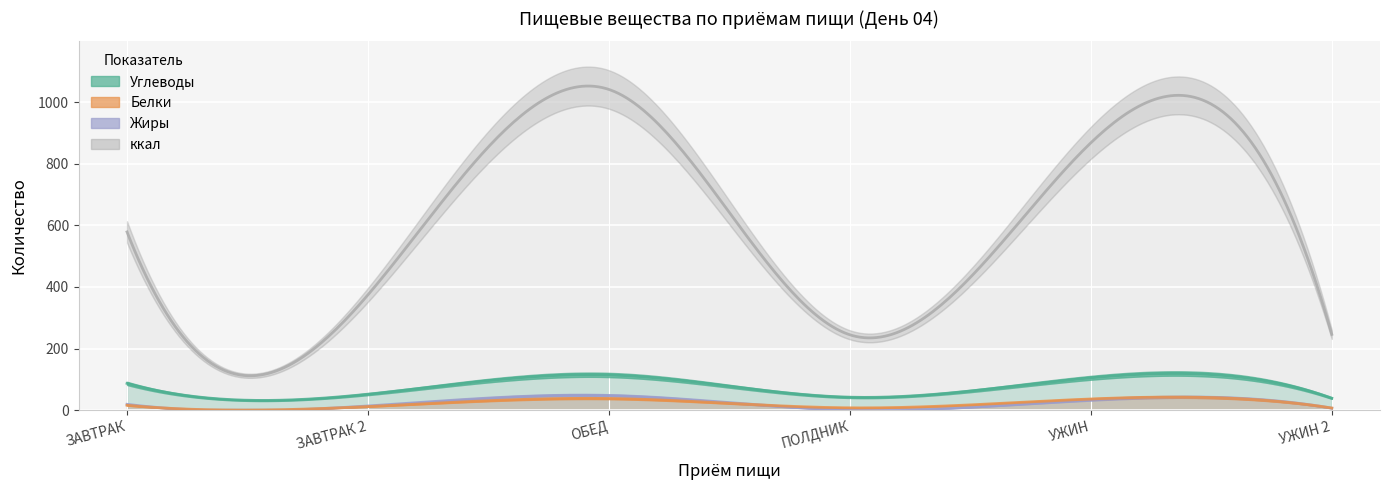

How many categories are shown in the chart?

6